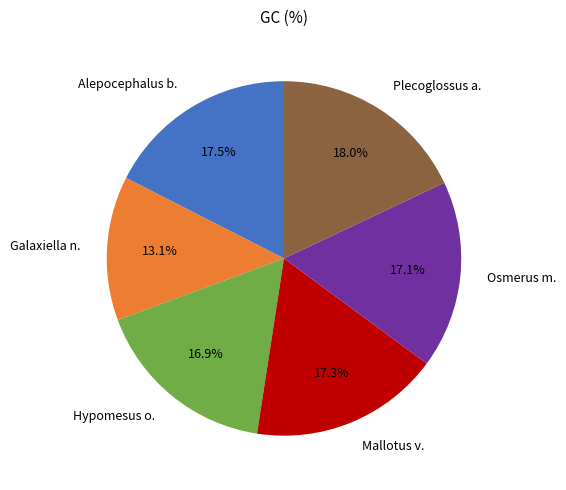

Is Plecoglossus a. the majority of the pie?

No